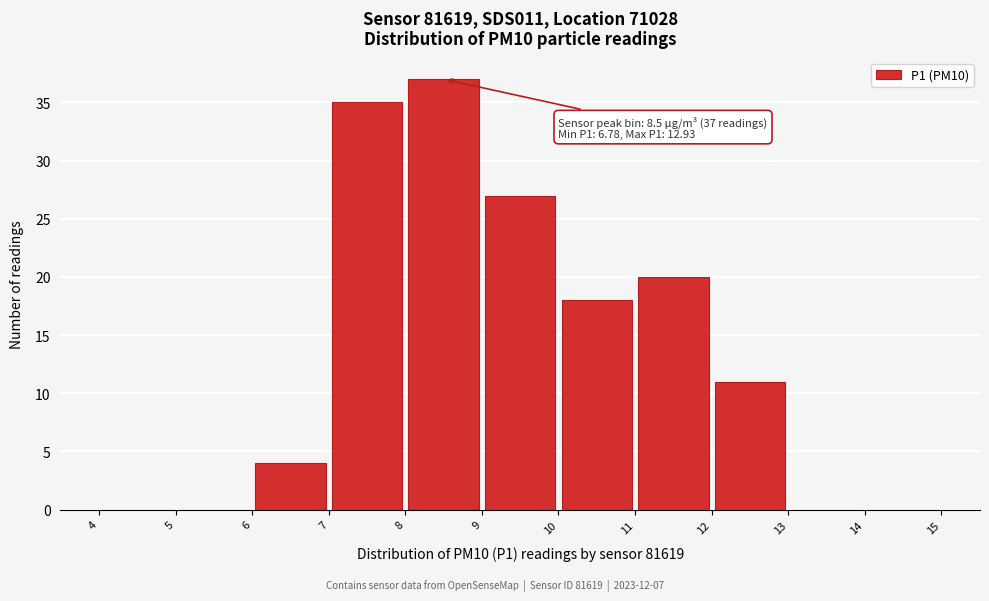

Which range on the x-axis has the tallest bar?

8 to 9